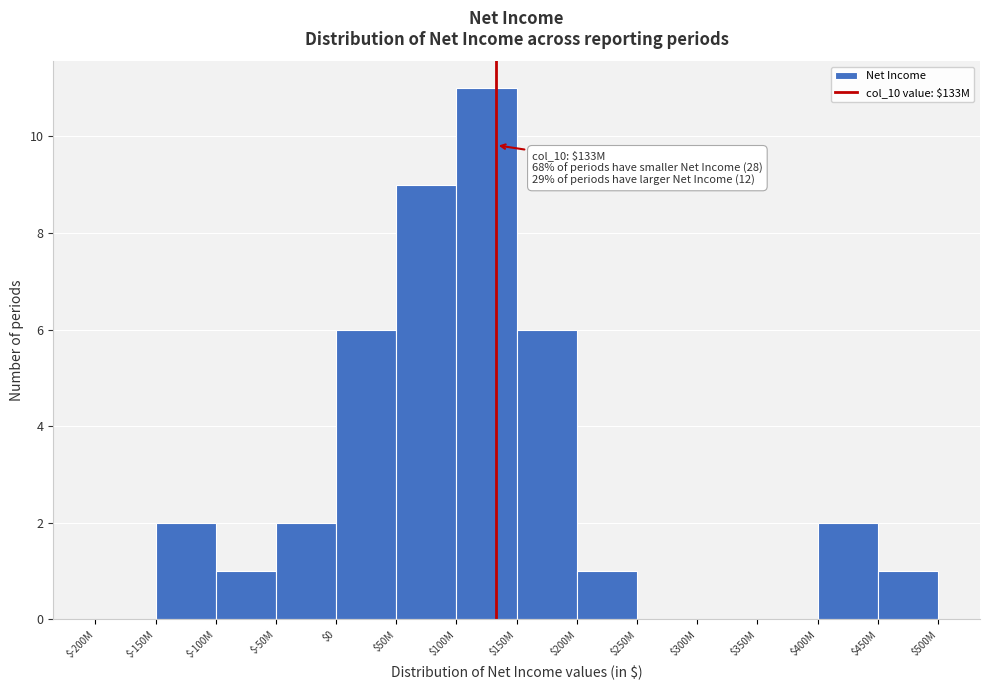

What is the sum of all values?

41